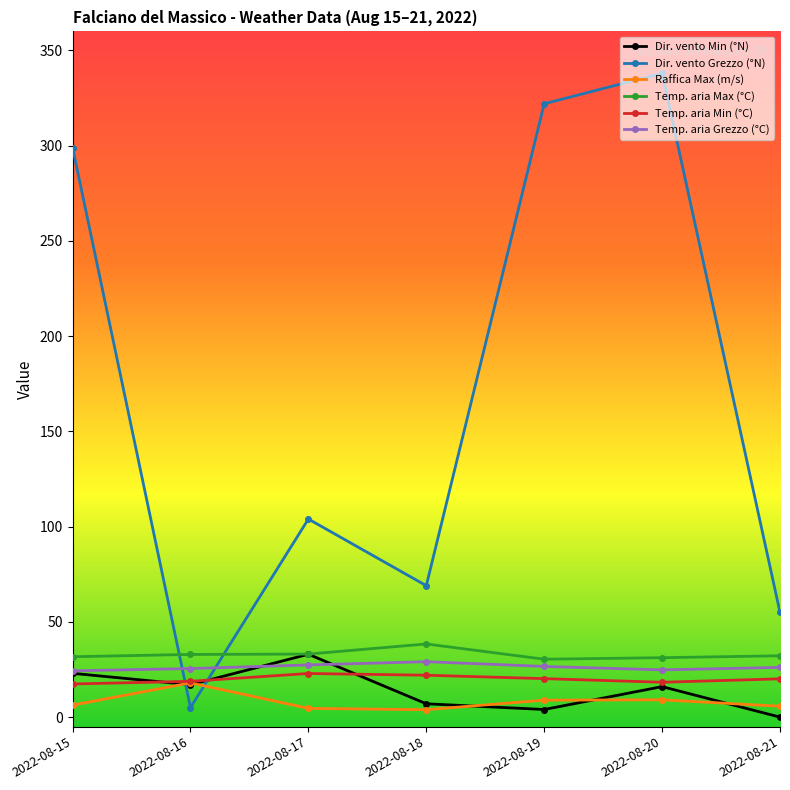

Which series has the widest spread of values?

Dir. vento Grezzo (°N)